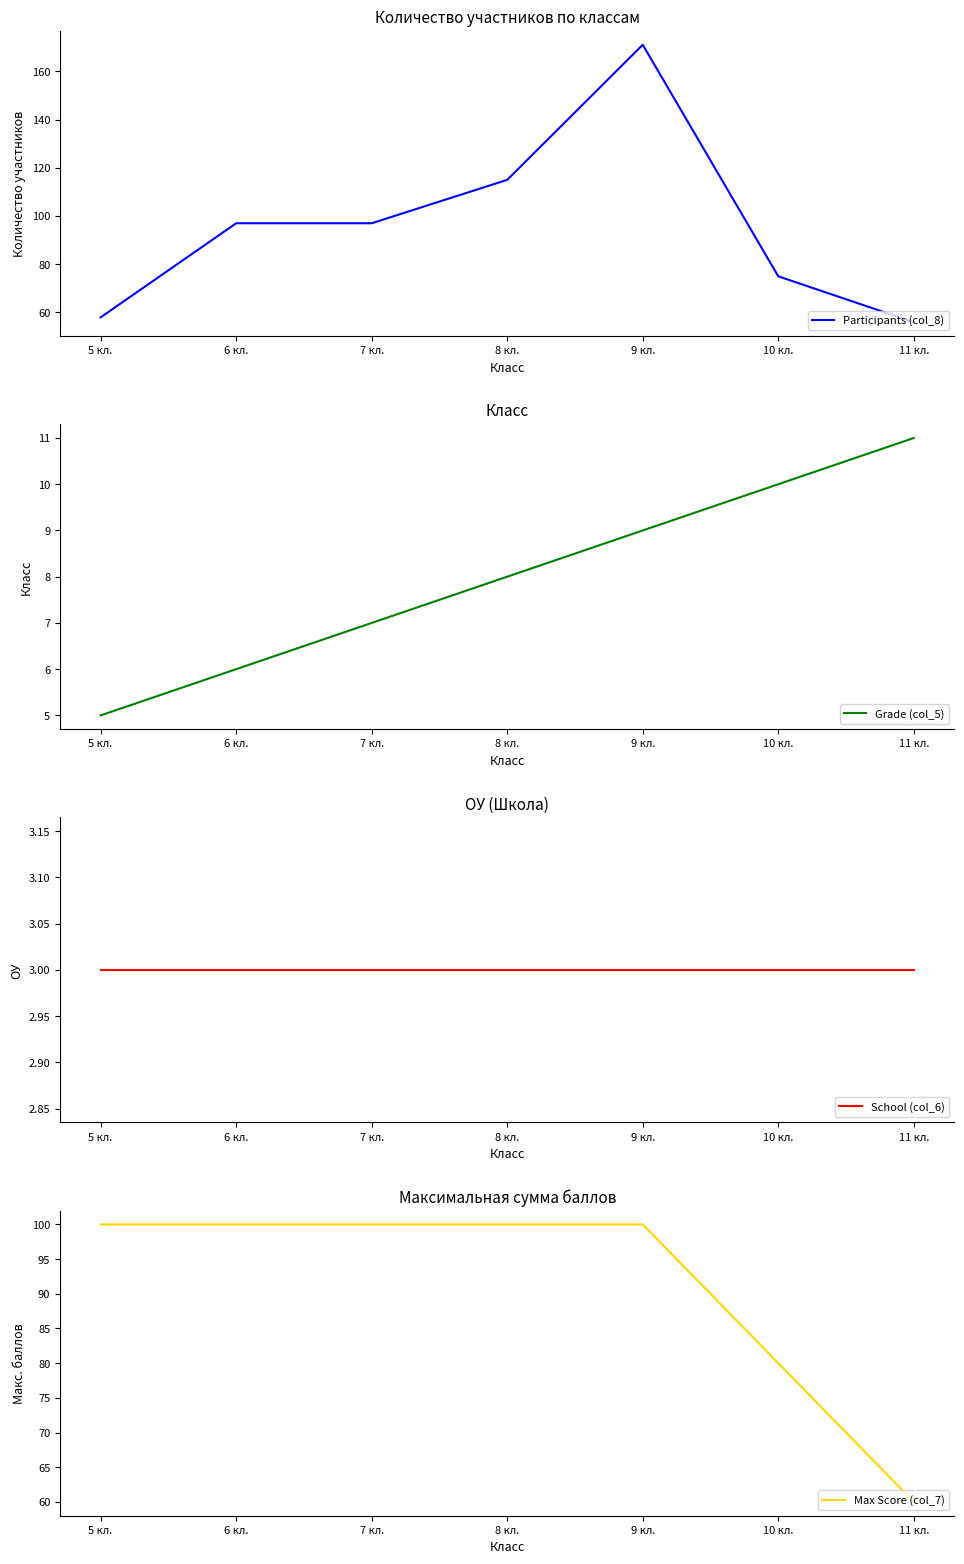

What is the smallest value displayed?

3